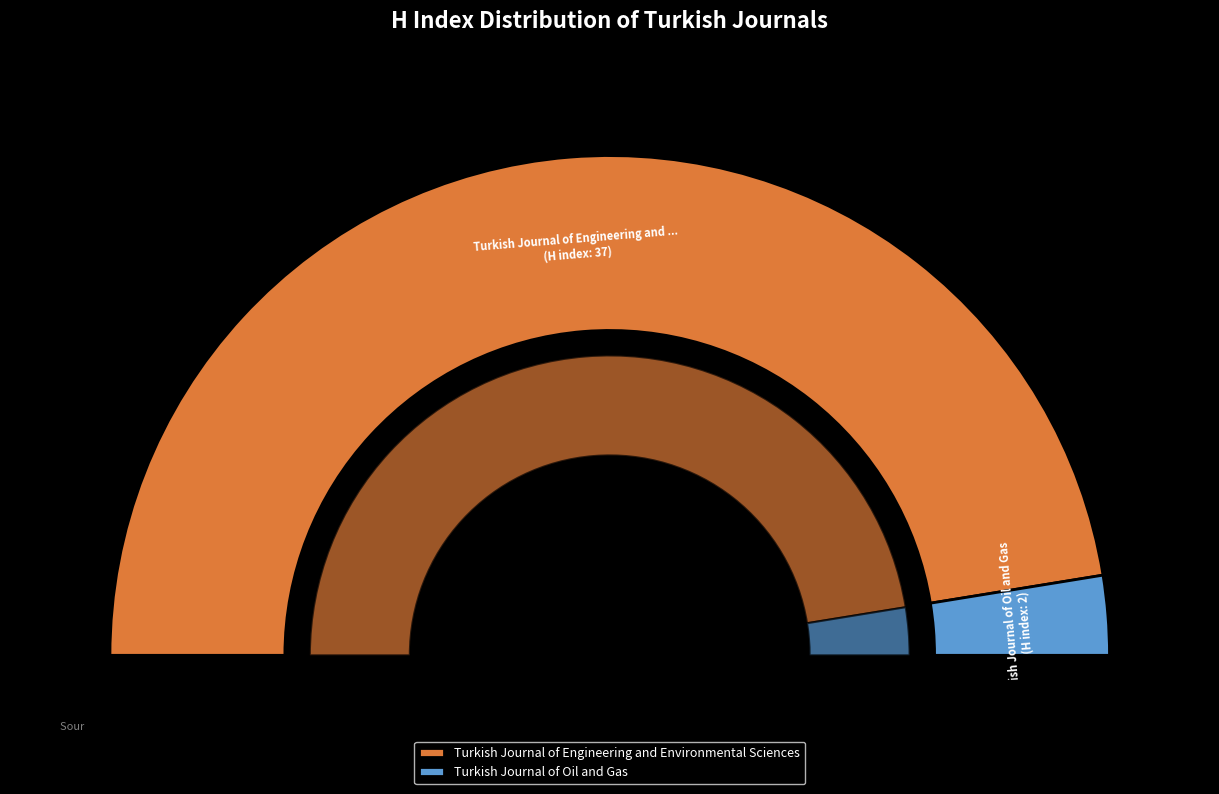

To the nearest percent, what percentage of the pie is Turkish Journal of Oil and Gas?

5%